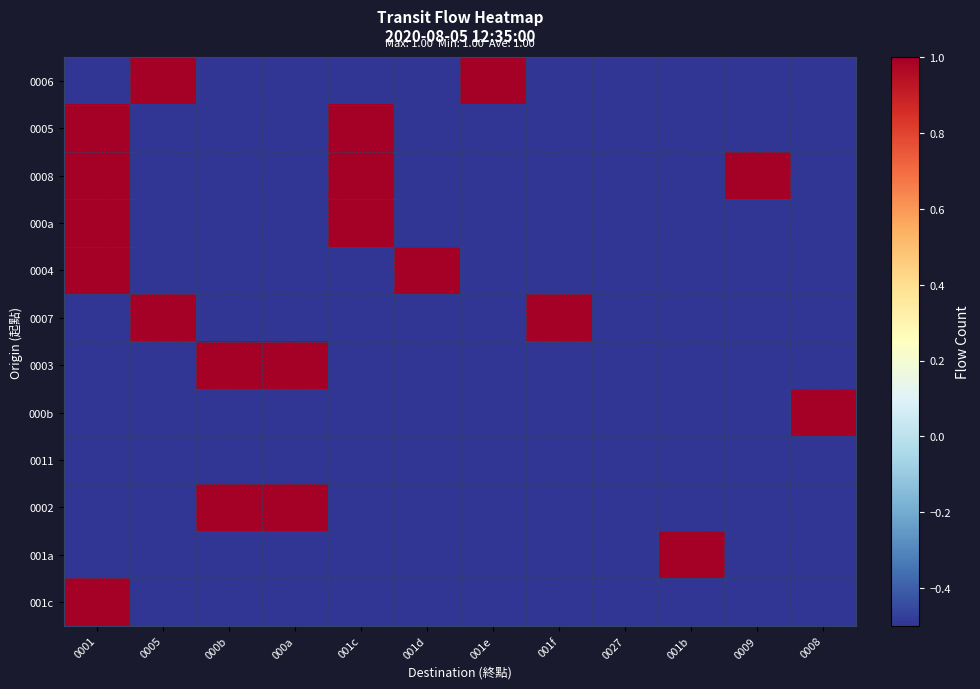

At which category does the chart reach its peak across all series?

0005